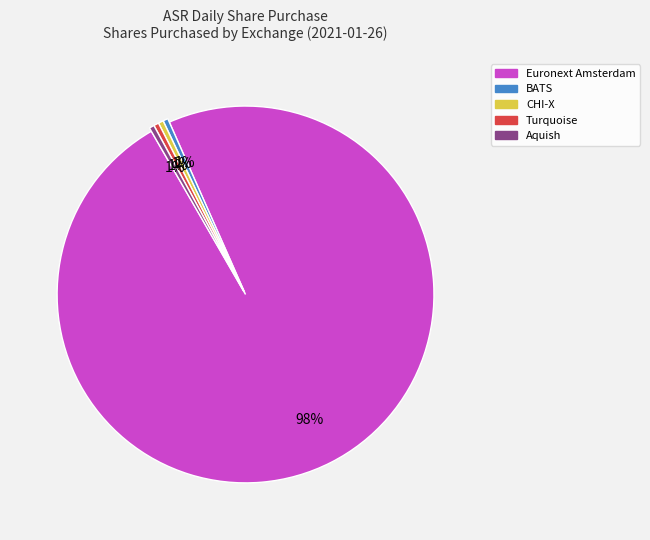

Rank the categories by value from lowest to highest.

BATS, CHI-X, Turquoise, Aquish, Euronext Amsterdam